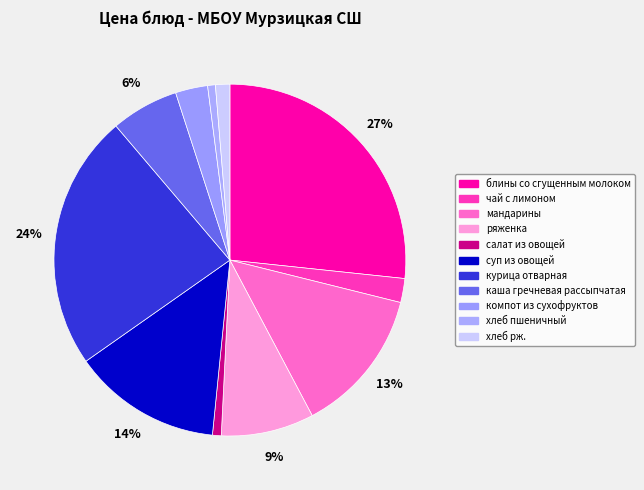

To the nearest percent, what percentage of the pie is каша гречневая рассыпчатая?

6%